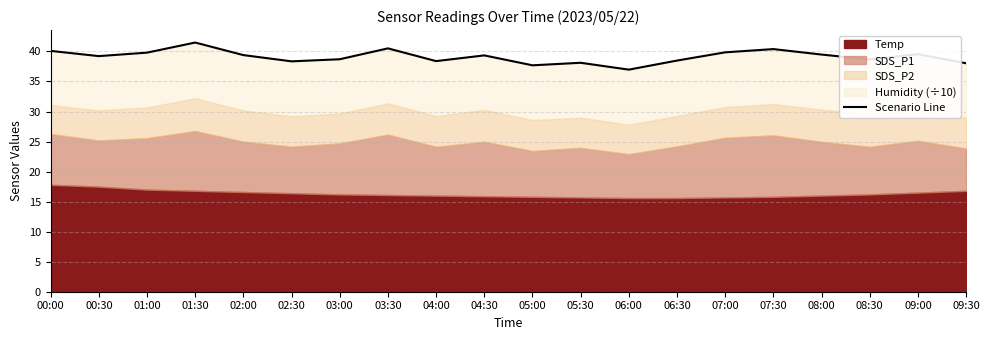

Rank the categories by value from lowest to highest.

06:00, 05:00, 09:30, 05:30, 02:30, 04:00, 06:30, 08:30, 03:00, 00:30, 04:30, 02:00, 08:00, 09:00, 01:00, 07:00, 00:00, 07:30, 03:30, 01:30